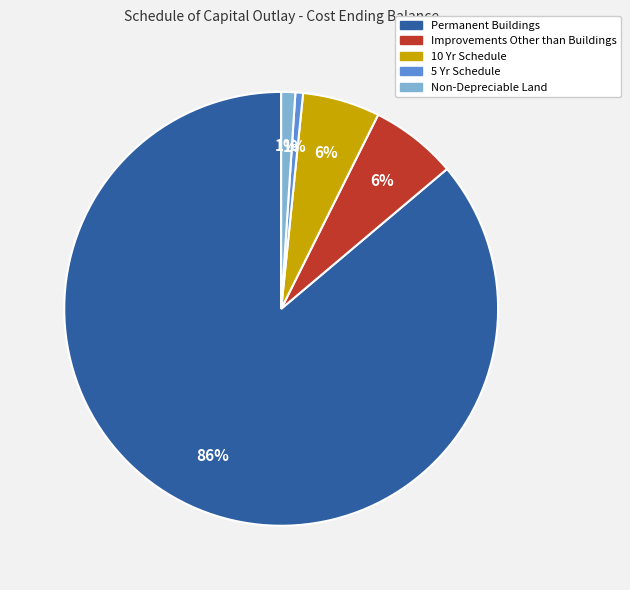

To the nearest percent, what portion does Non-Depreciable Land represent?

1%